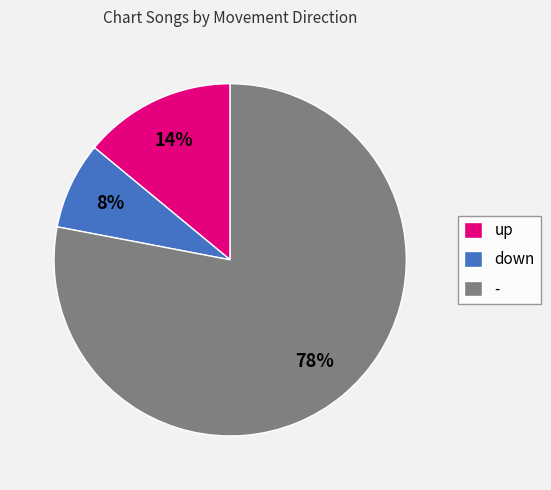

Which slice is the largest?

-